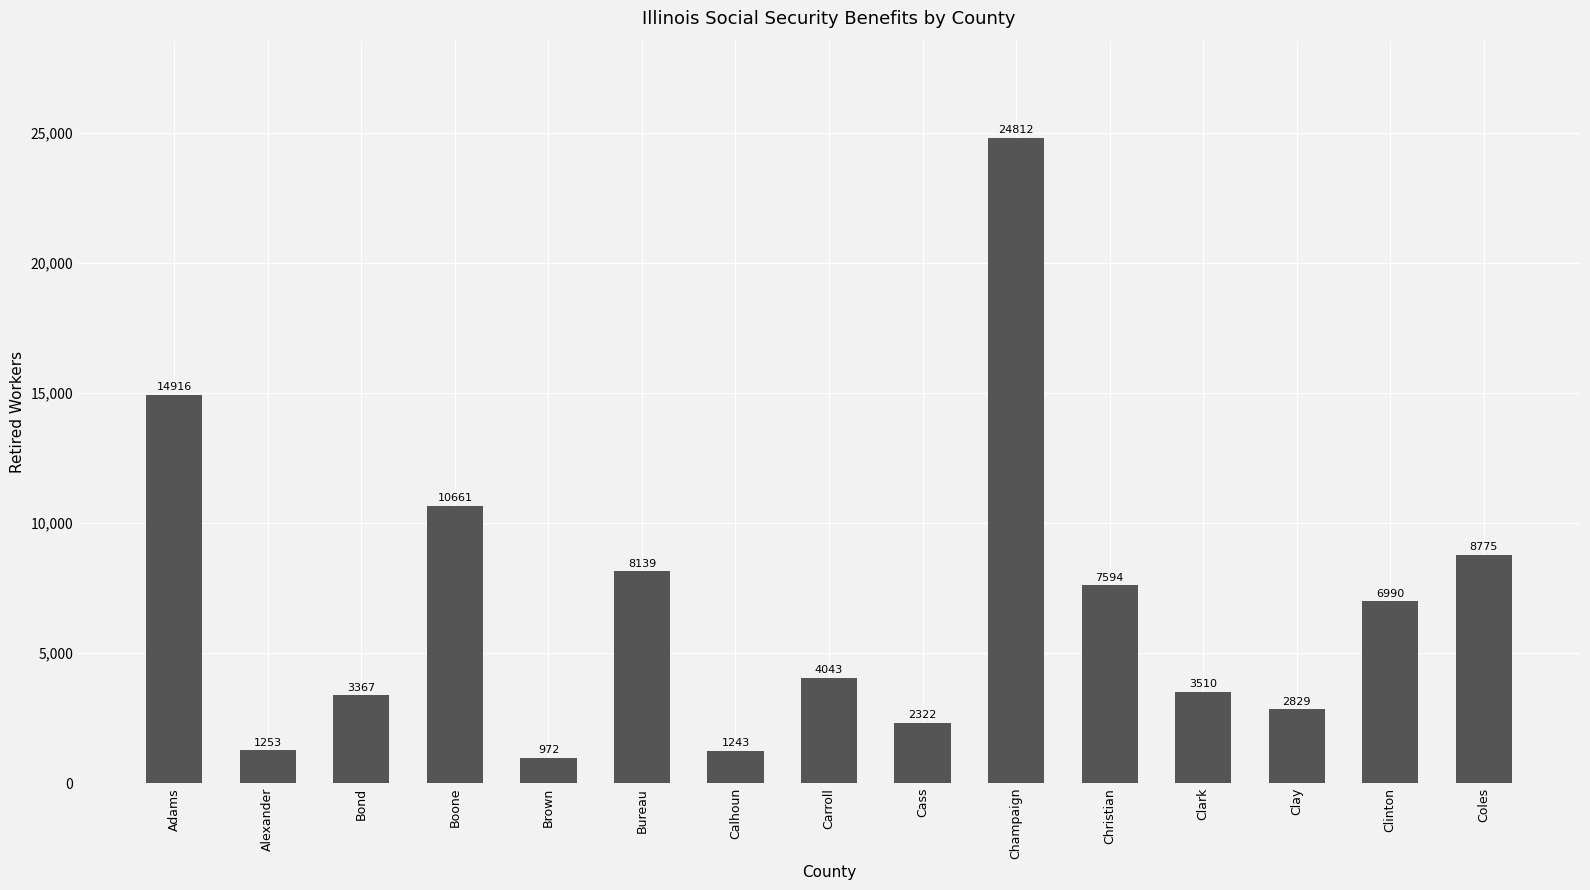

Rank the categories by value from highest to lowest.

Champaign, Adams, Boone, Coles, Bureau, Christian, Clinton, Carroll, Clark, Bond, Clay, Cass, Alexander, Calhoun, Brown